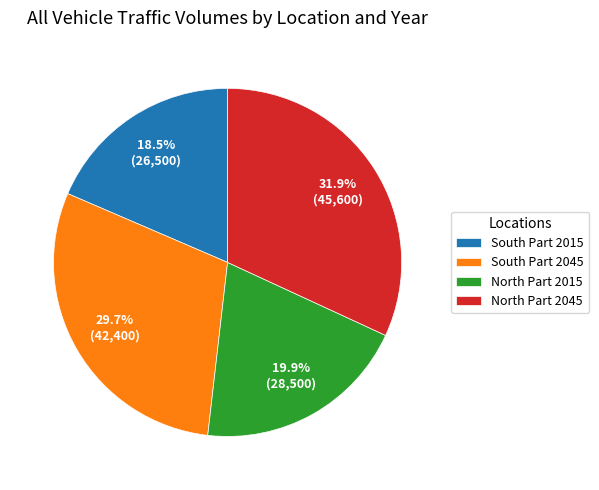

Count the number of slices in the pie.

4